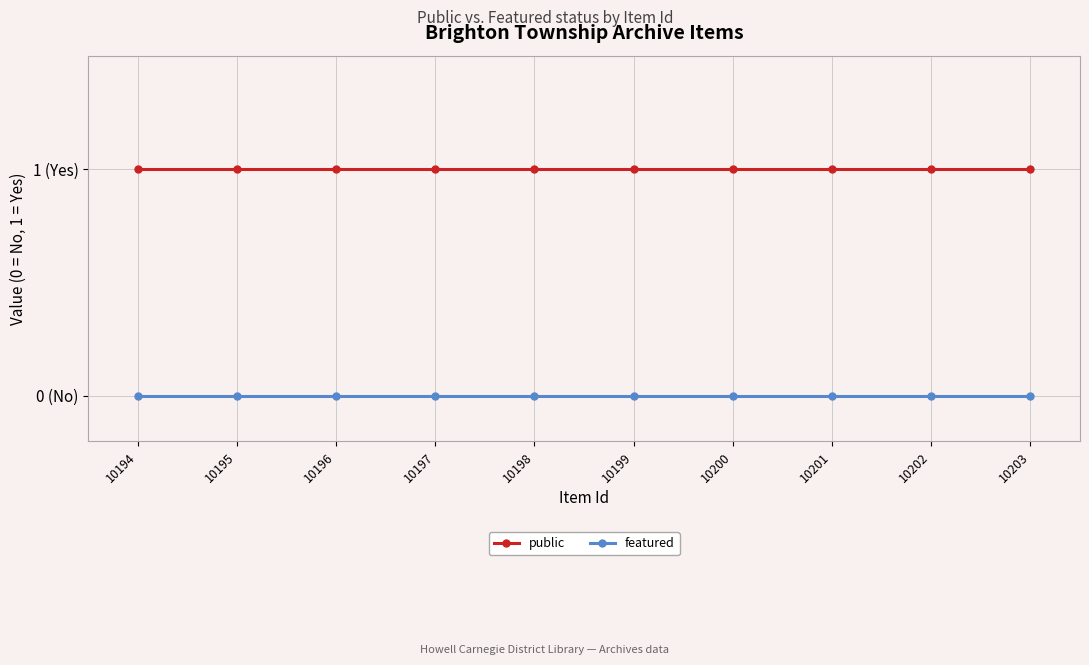

True or false: featured and public cross at least once.

False